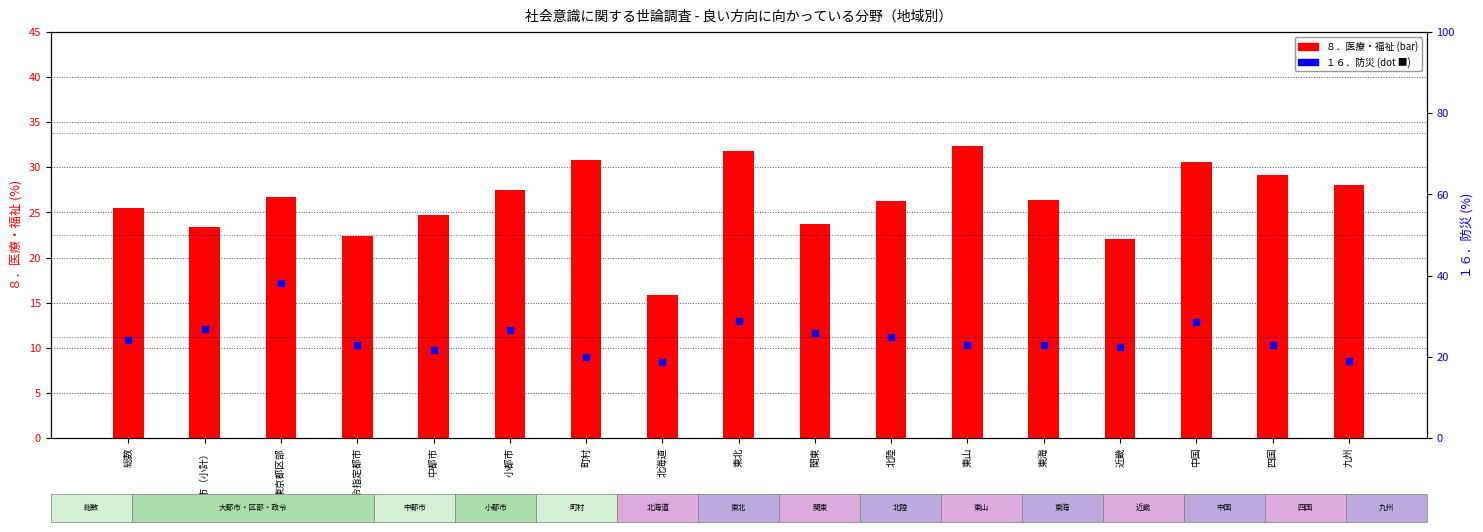

Which series has the widest spread of Y values?

１６．防災 (dot)